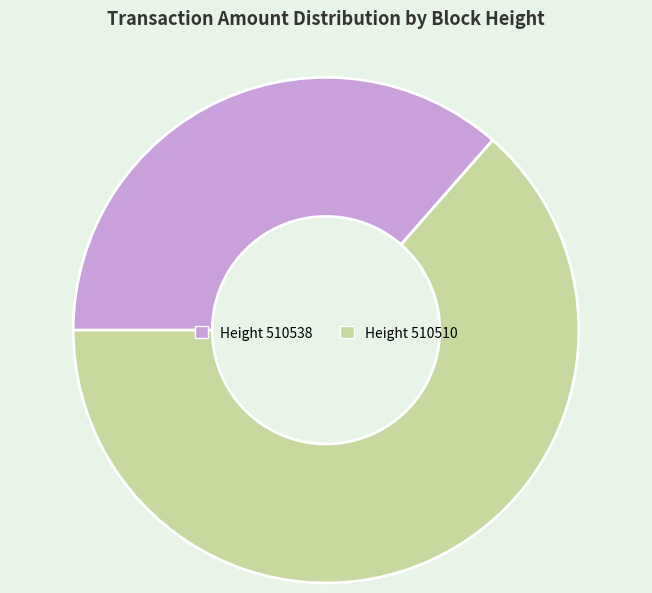

Is it true that Height 510538 is 36% of the pie?

True